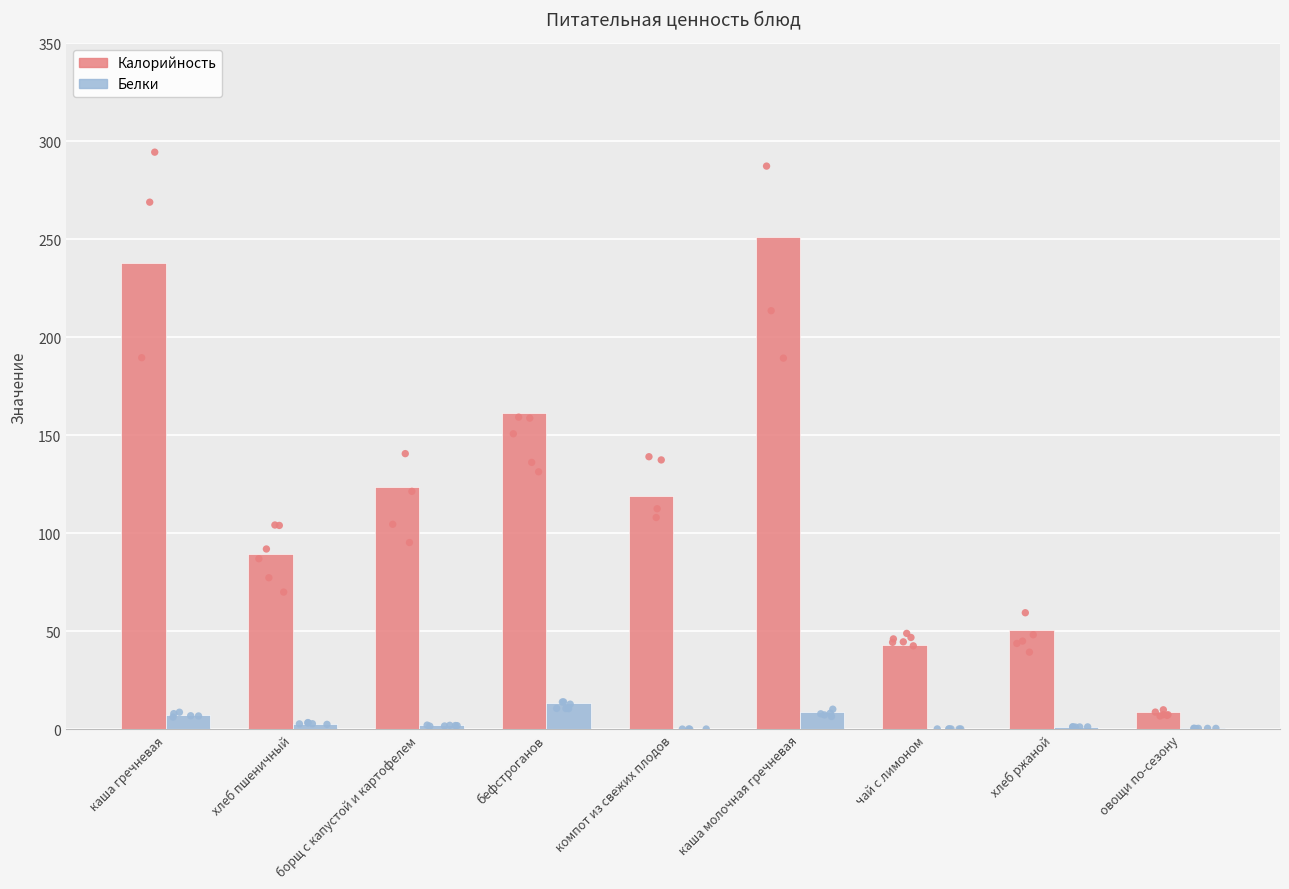

Which series reaches the minimum Y coordinate?

Белки